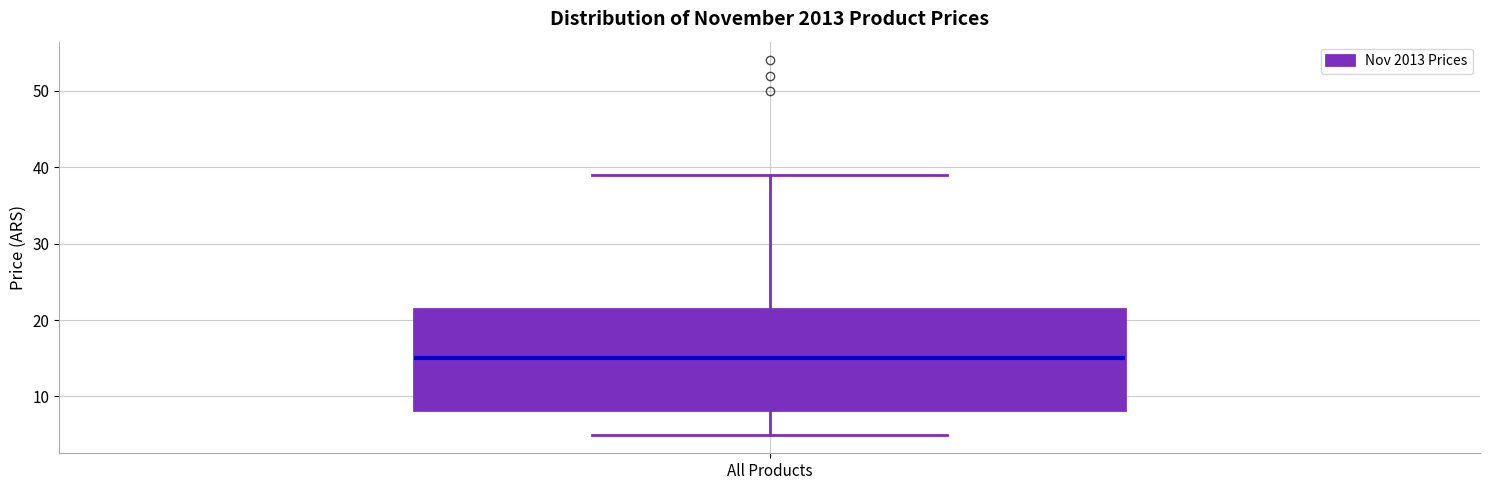

Read this box plot against the y-axis: the position of the median line, the range covered by the box, and the ends of both whiskers. The values are not printed on the chart, so give them approximately, as read against the axis.

median 15, box 8 to 22, whiskers 5 to 39